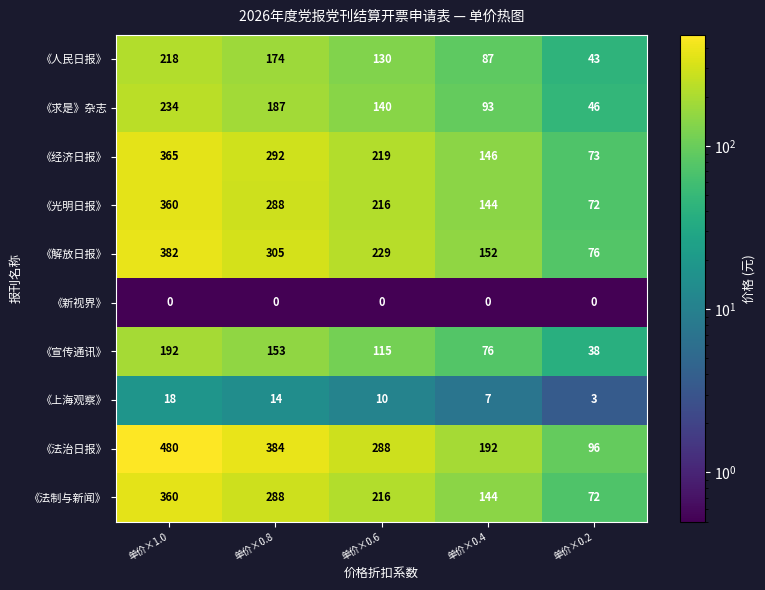

What is the total value across all series at 单价×0.2?

519